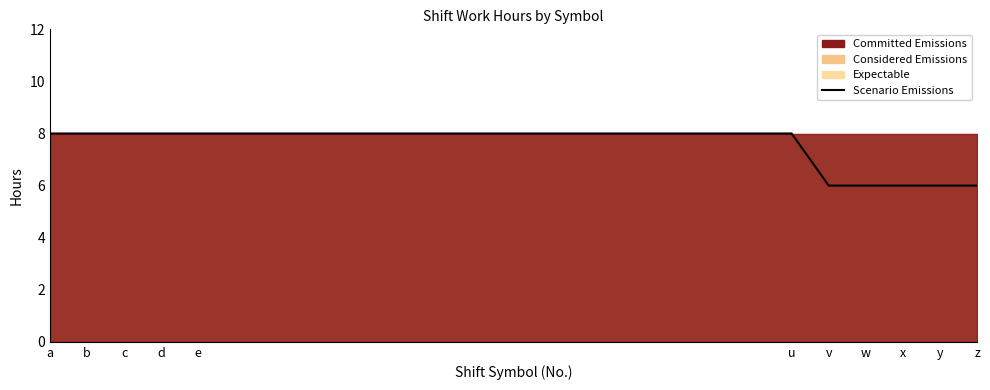

The value at v is 6.0. True or false?

True